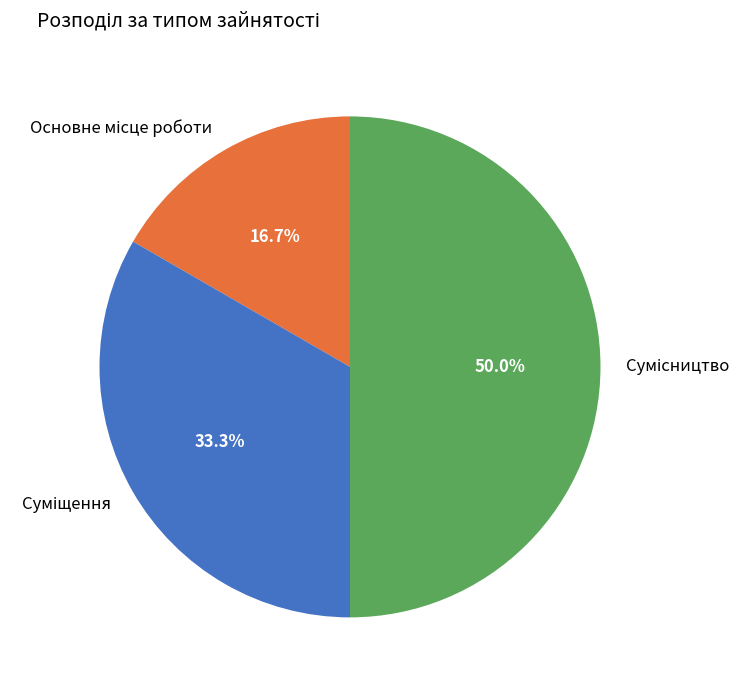

Which category has the smallest portion of the pie?

Основне місце роботи